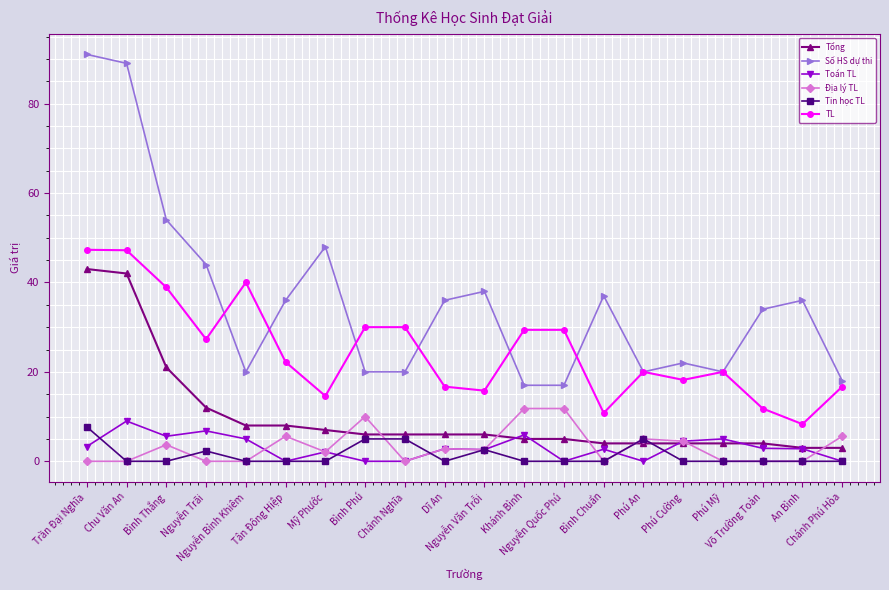

Which series changed the most between Chu Văn An and Bình Thắng?

Số HS dự thi